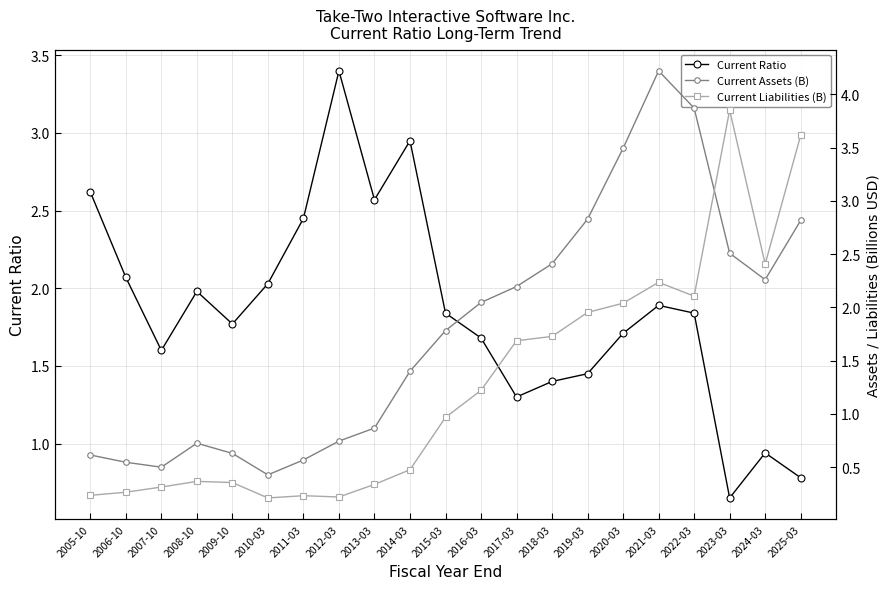

Where is Current Liabilities (B) nearest to the value 2?

2020-03